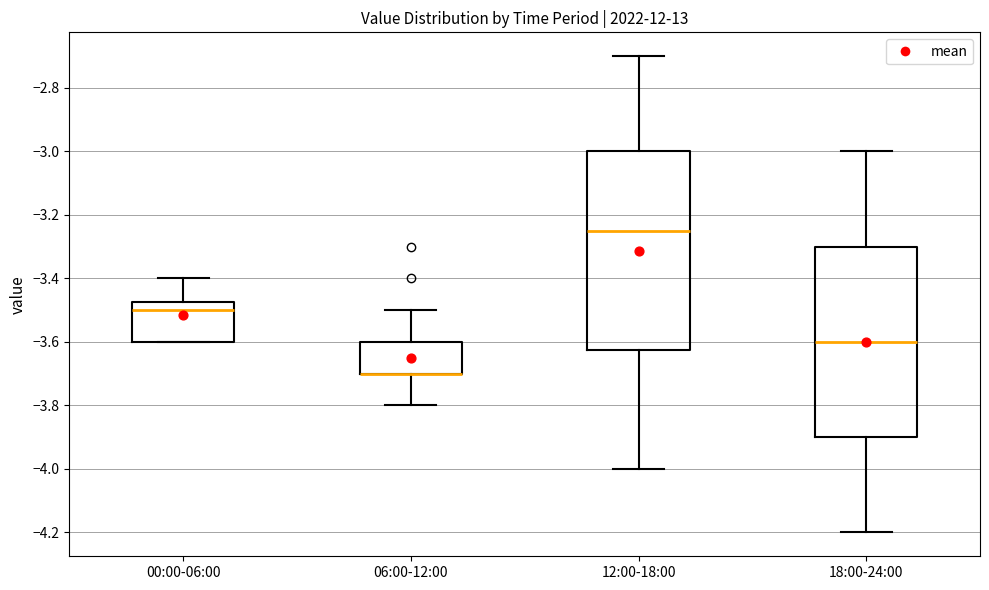

Which box is the tallest, from its lower edge to its upper edge?

12:00-18:00